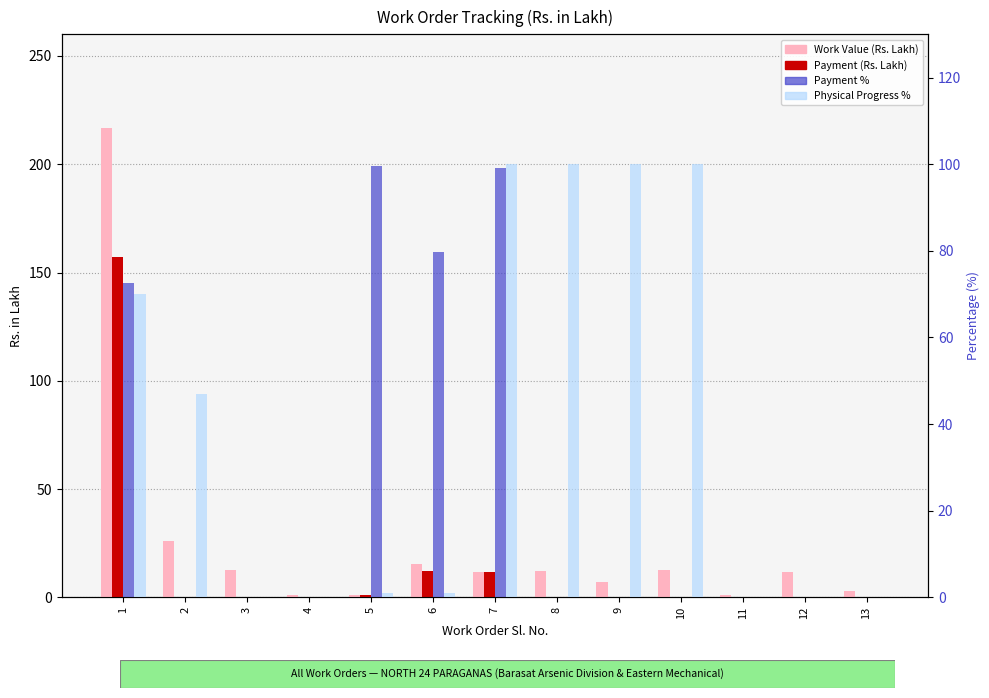

Reading left to right, extract all data points from this chart.

Work Value (Rs. Lakh): 1=216.6	2=26.1	3=12.7	4=0.9	5=1.0	6=15.3	7=11.6	8=12.0	9=7.0	10=12.6	11=0.9	12=11.8	13=2.8
Payment (Rs. Lakh): 1=157.0	2=0.0	3=0.0	4=0.0	5=1.0	6=12.2	7=11.5	8=0.0	9=0.0	10=0.0	11=0.0	12=0.0	13=0.0
Payment %: 1=72.5	2=0.0	3=0.0	4=0.0	5=99.5	6=79.7	7=99.2	8=0.0	9=0.0	10=0.0	11=0.0	12=0.0	13=0.0
Physical Progress %: 1=70.0	2=47.0	3=0.0	4=0.0	5=1.0	6=1.0	7=100.0	8=100.0	9=100.0	10=100.0	11=0.0	12=0.0	13=0.0